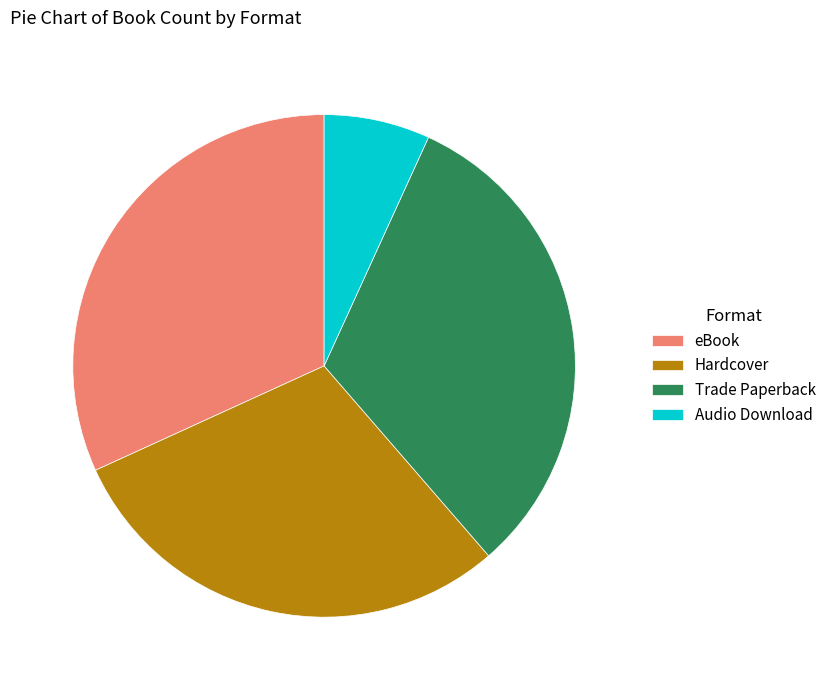

True or false: Hardcover accounts for 30% of the total.

True